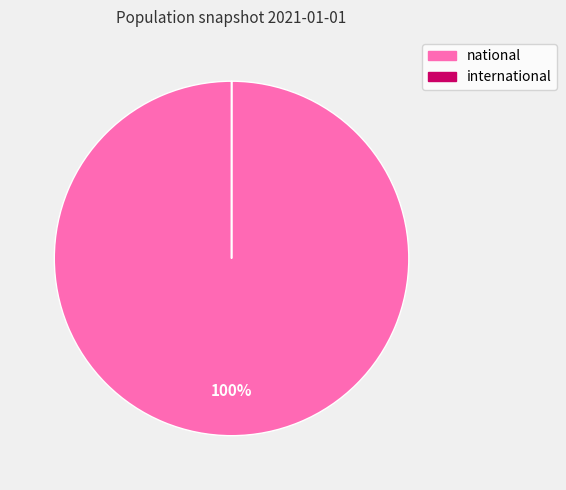

To the nearest percent, what is the difference between the largest and smallest slice percentages?

100%